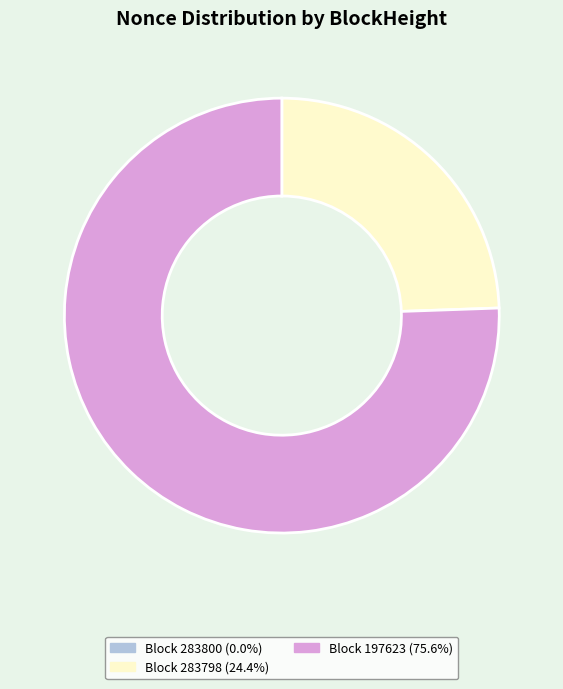

Combined, do Block 197623 (75.6%) and Block 283798 (24.4%) account for over 50%?

Yes